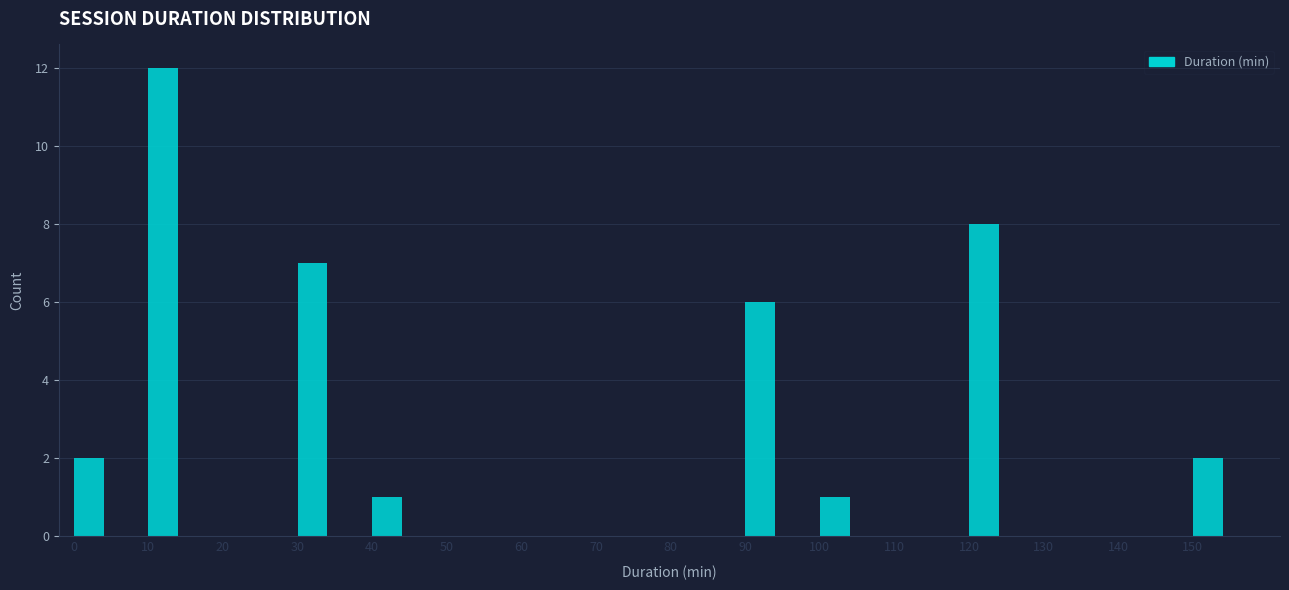

Which range on the x-axis has the tallest bar?

10 to 20